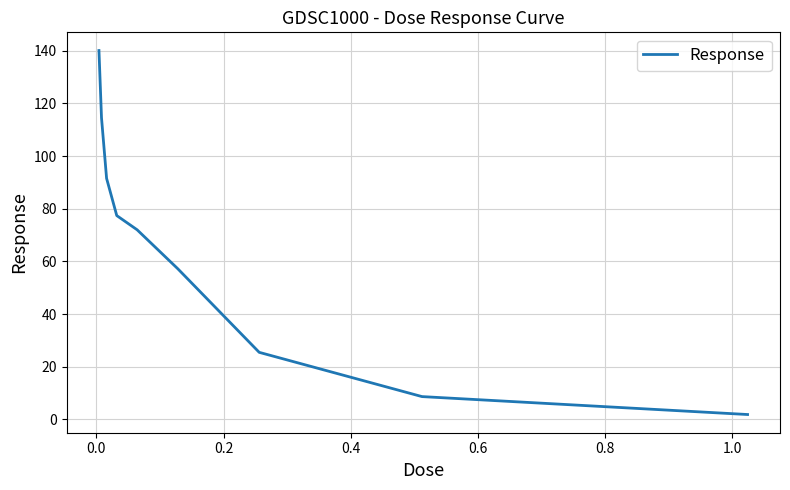

Reading left to right, transcribe all the data shown in this chart.

140.1	114.6	91.6	77.4	72.0	57.2	25.5	8.7	1.8